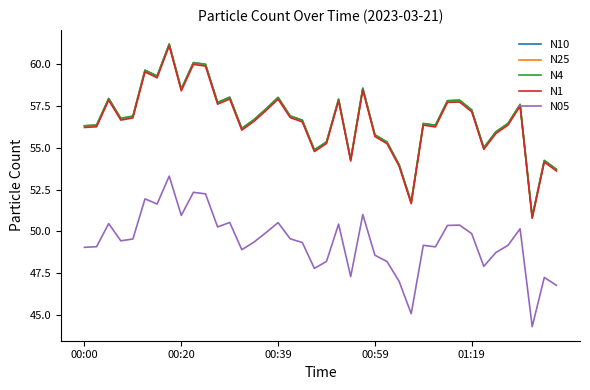

What is the minimum value shown in the chart?

44.3